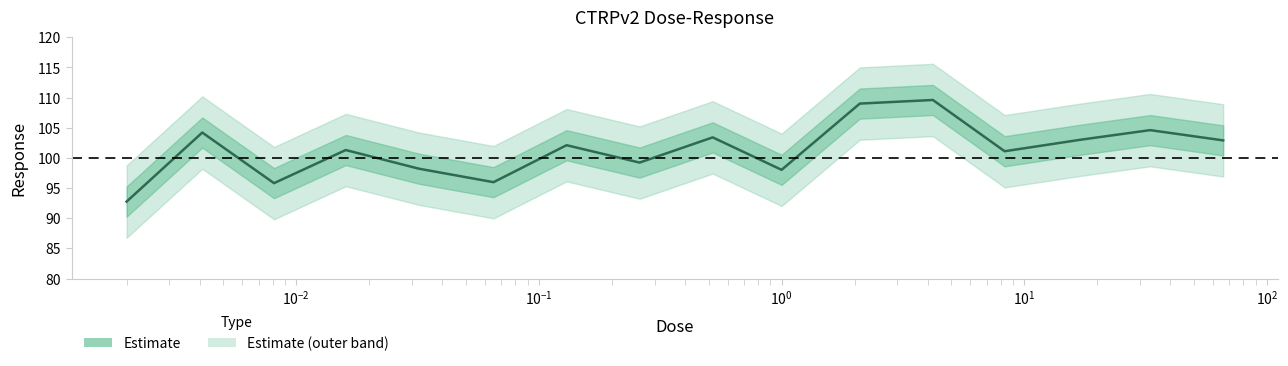

Is this an area chart (filled region under the line)?

No